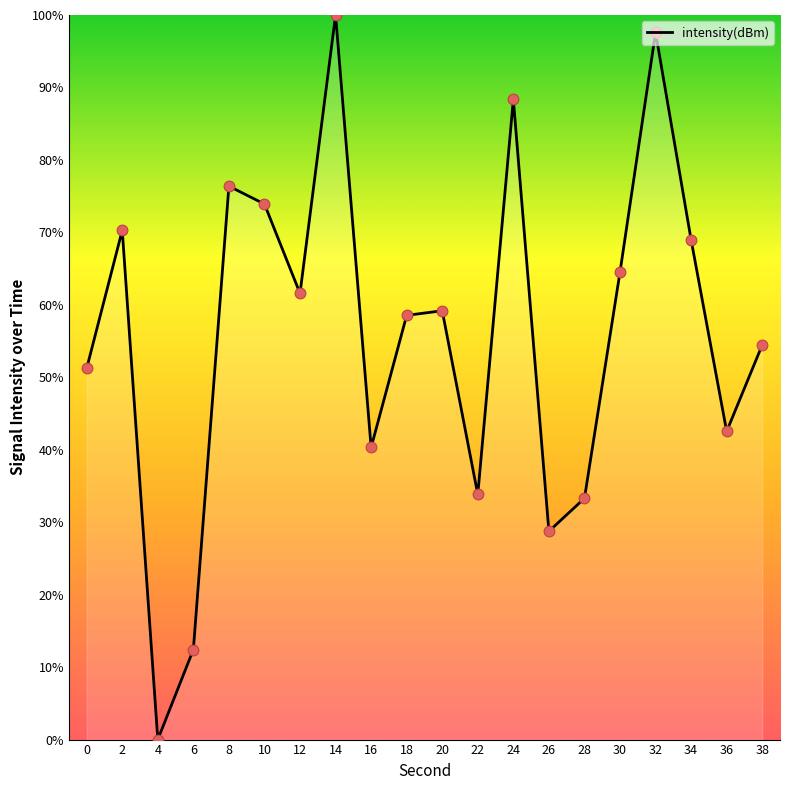

What is the change in value from 2 to 38?

-15.8